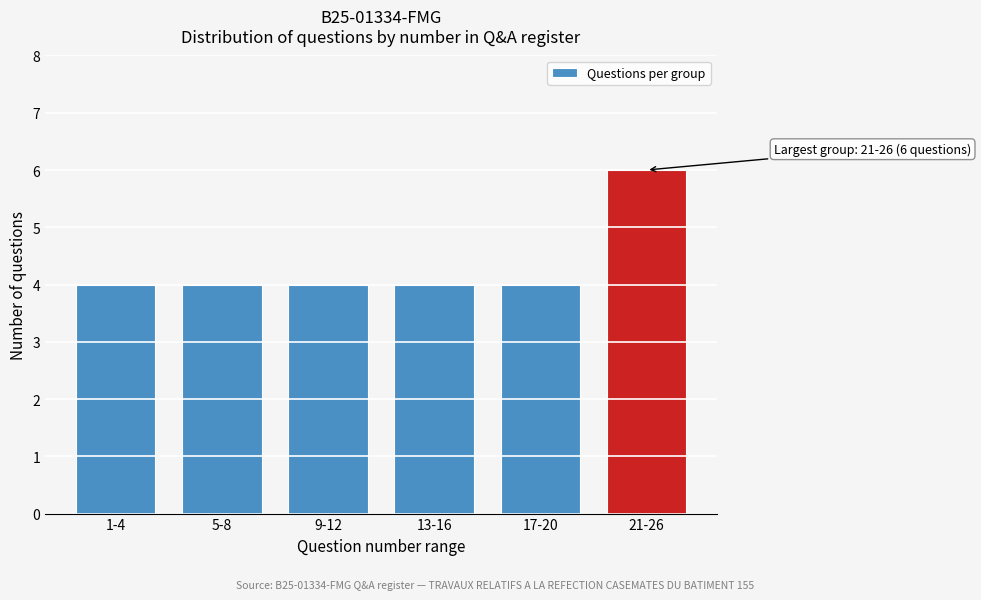

Reading left to right, list all the values displayed in this chart.

1-4=4	5-8=4	9-12=4	13-16=4	17-20=4	21-26=6